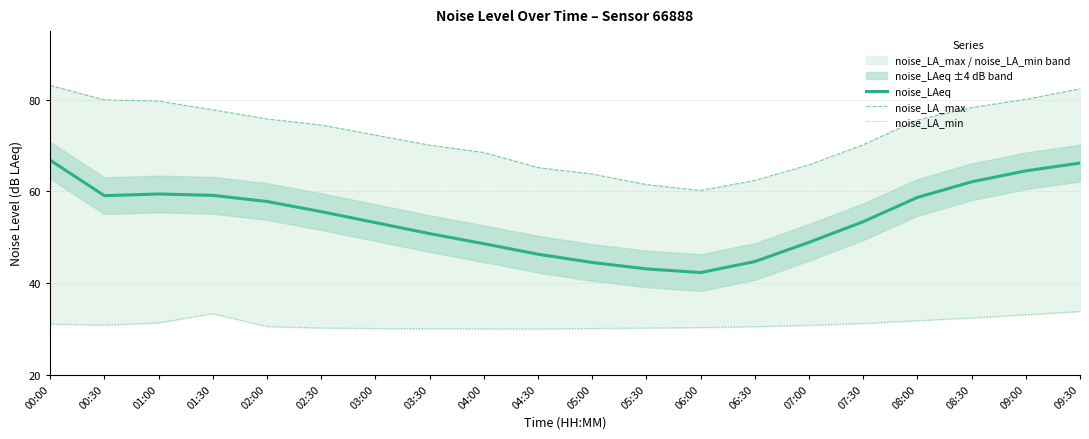

Is it true that noise_LAeq equals 48.6 at 04:00?

True